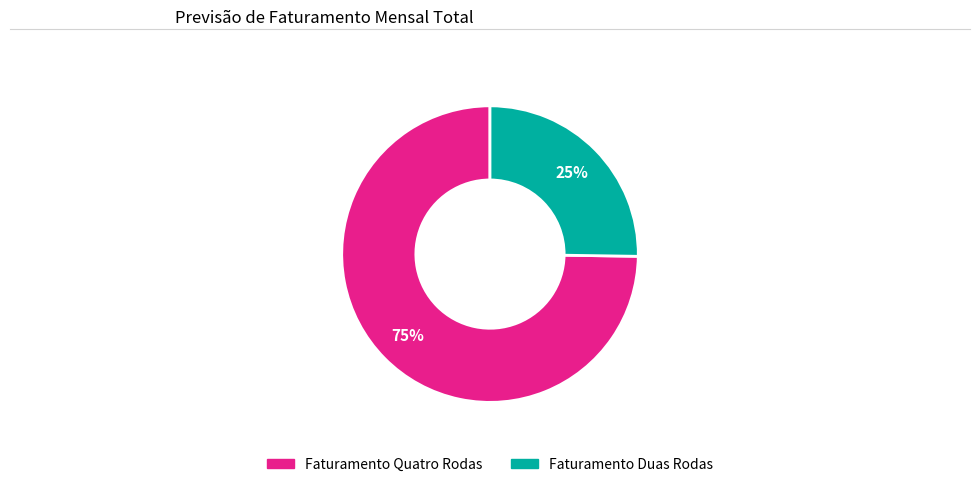

To the nearest percent, what is the average slice percentage?

50%